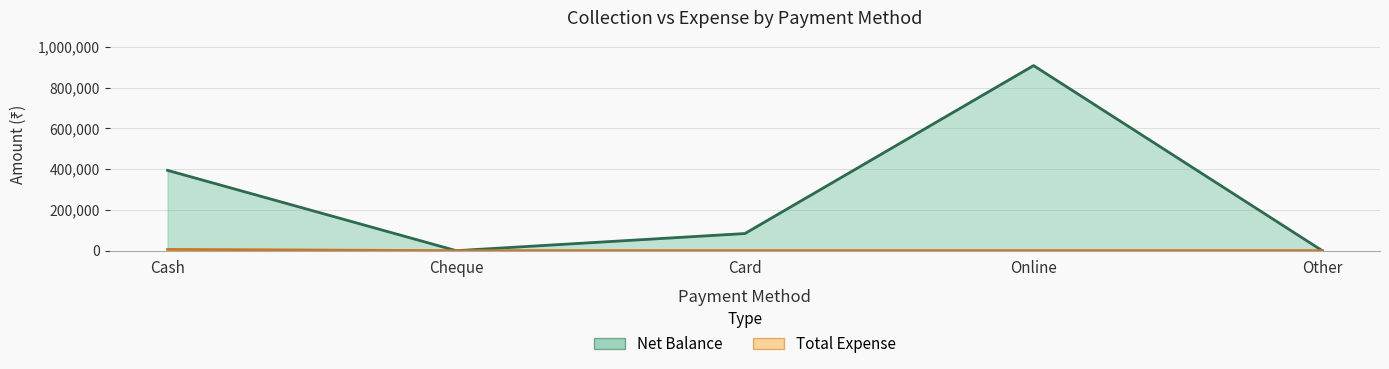

True or false: Total Expense and Net Balance intersect in this chart.

False